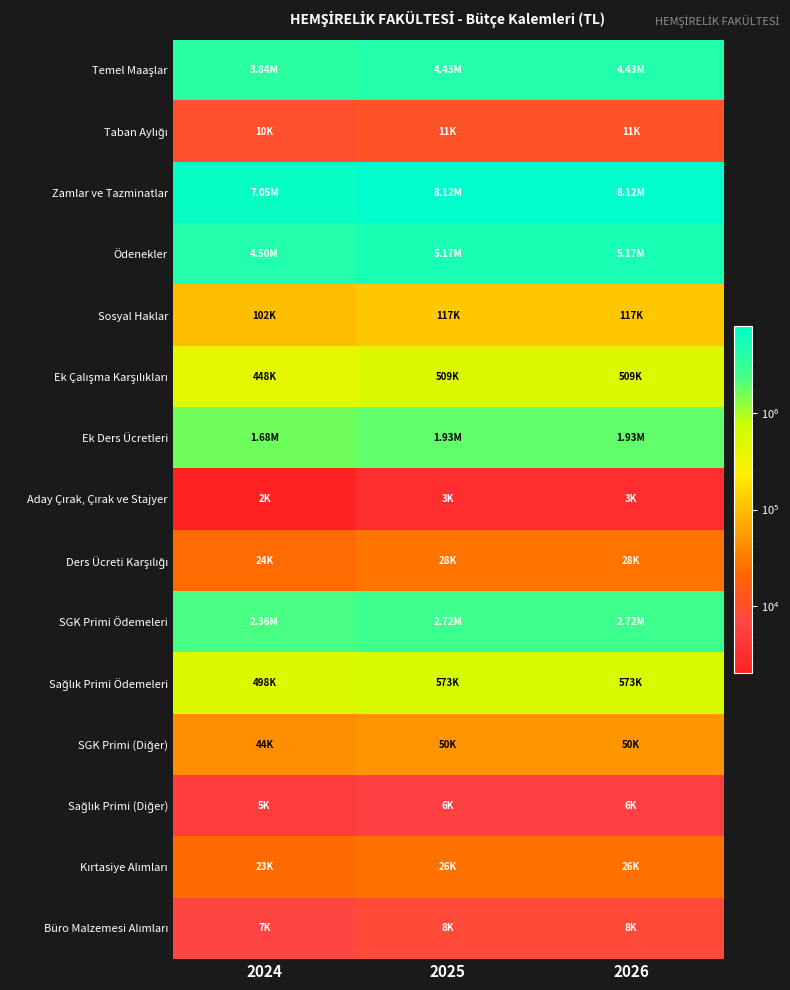

List the series in order of their peak value, lowest first.

Aday Çırak, Çırak ve Stajyer, Sağlık Primi (Diğer), Büro Malzemesi Alımları, Taban Aylığı, Kırtasiye Alımları, Ders Ücreti Karşılığı, SGK Primi (Diğer), Sosyal Haklar, Ek Çalışma Karşılıkları, Sağlık Primi Ödemeleri, Ek Ders Ücretleri, SGK Primi Ödemeleri, Temel Maaşlar, Ödenekler, Zamlar ve Tazminatlar